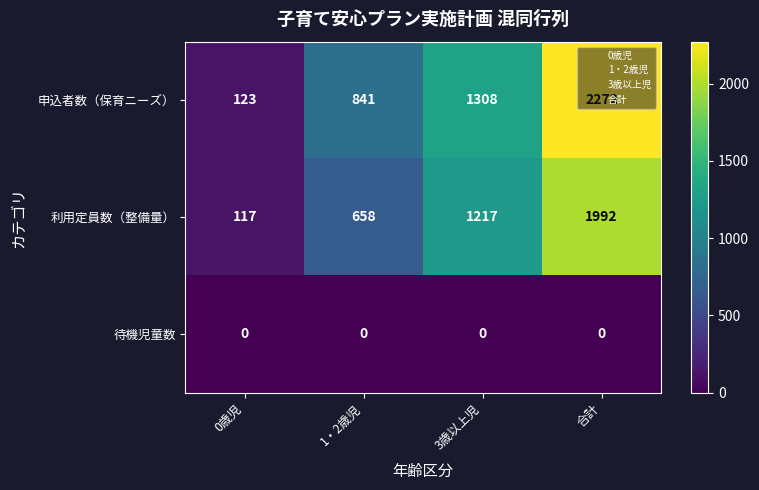

What is the maximum value shown in the chart?

2272